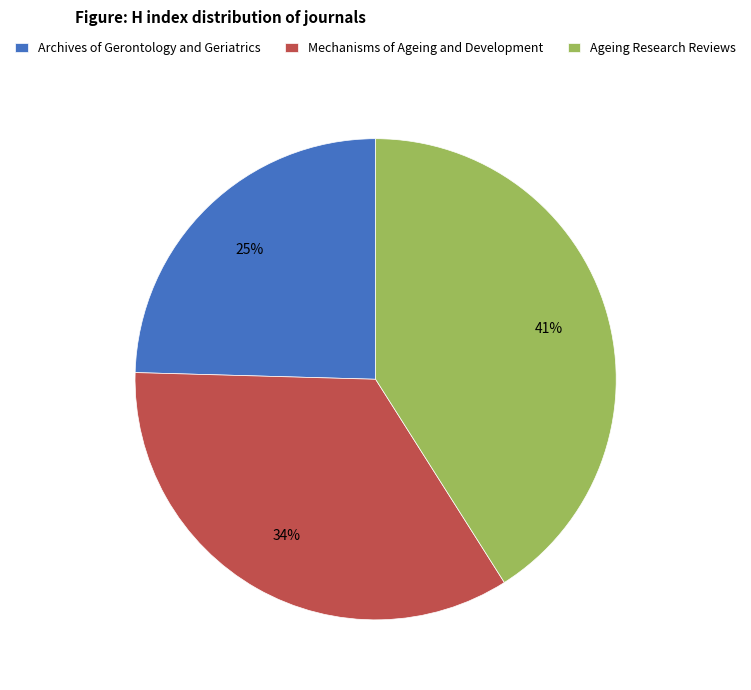

Is there a majority slice in this chart?

No